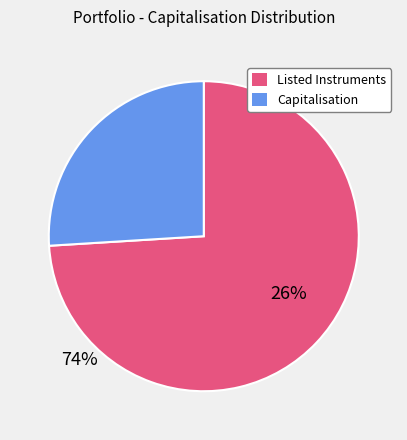

How many slices are in this pie chart?

2